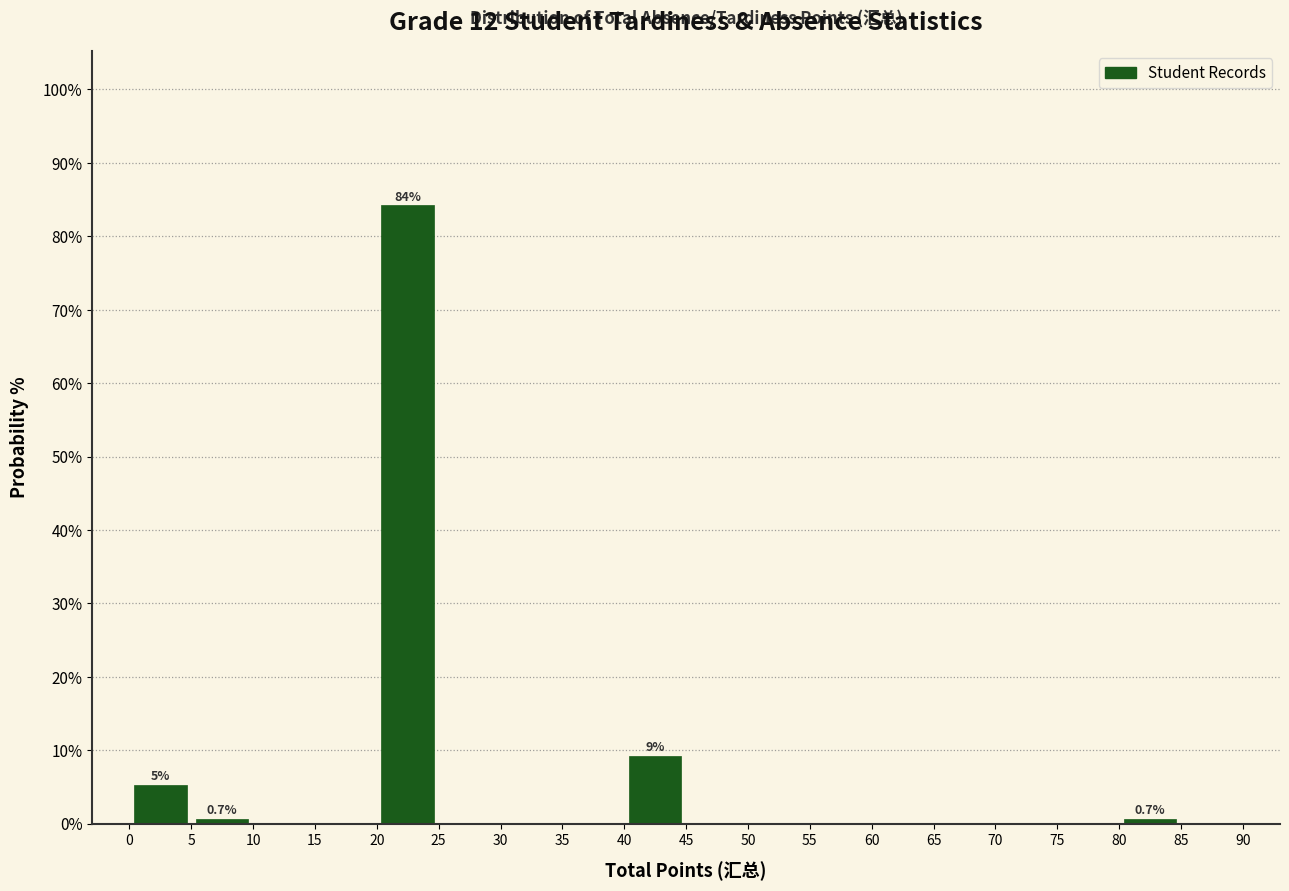

Which range on the x-axis has the tallest bar?

20 to 25